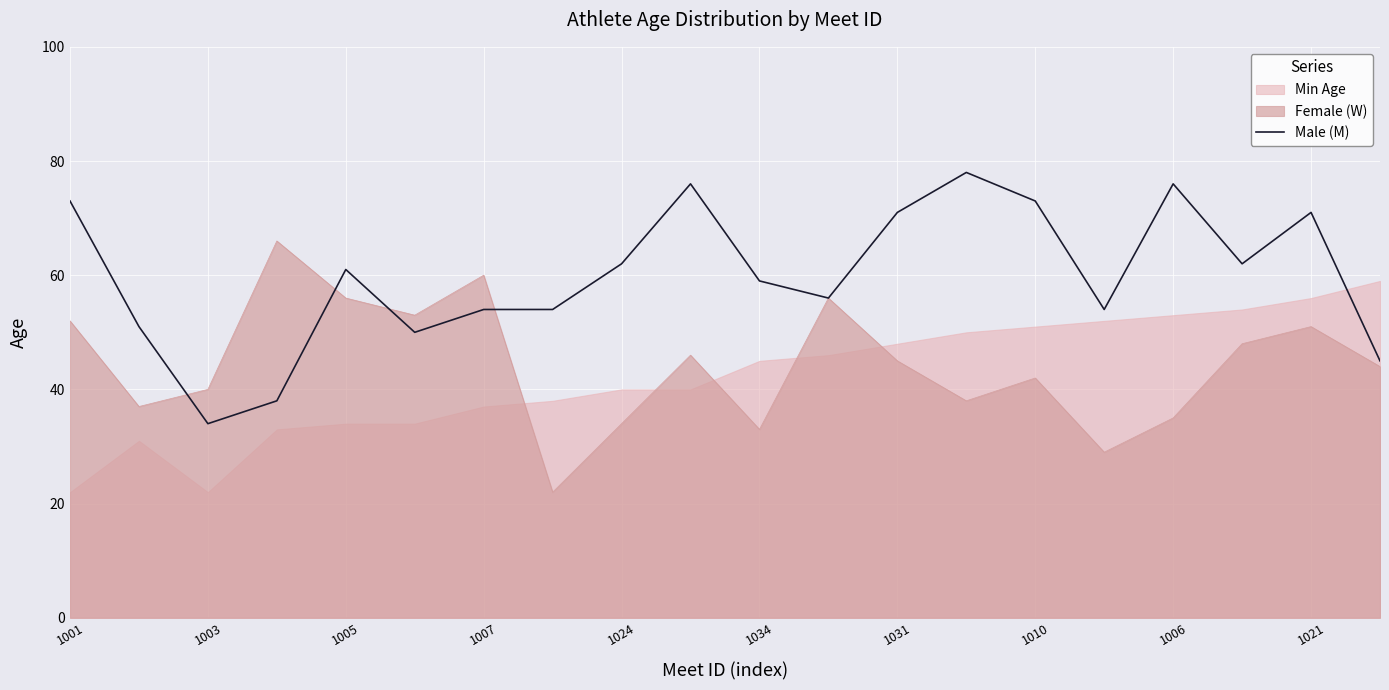

What is the highest value of the Female (W) series?

66